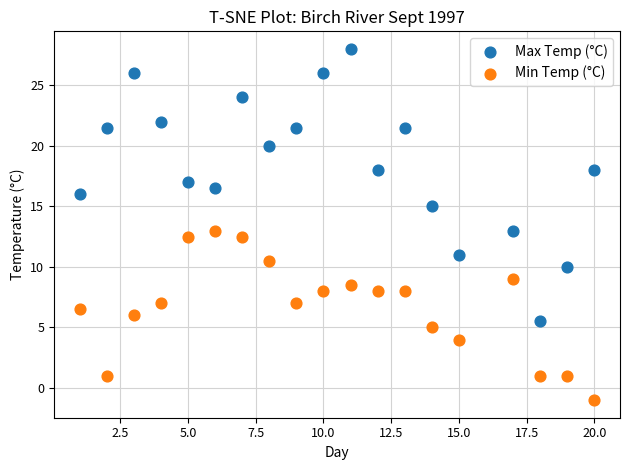

What are all the series names shown in the legend?

Max Temp (°C), Min Temp (°C)